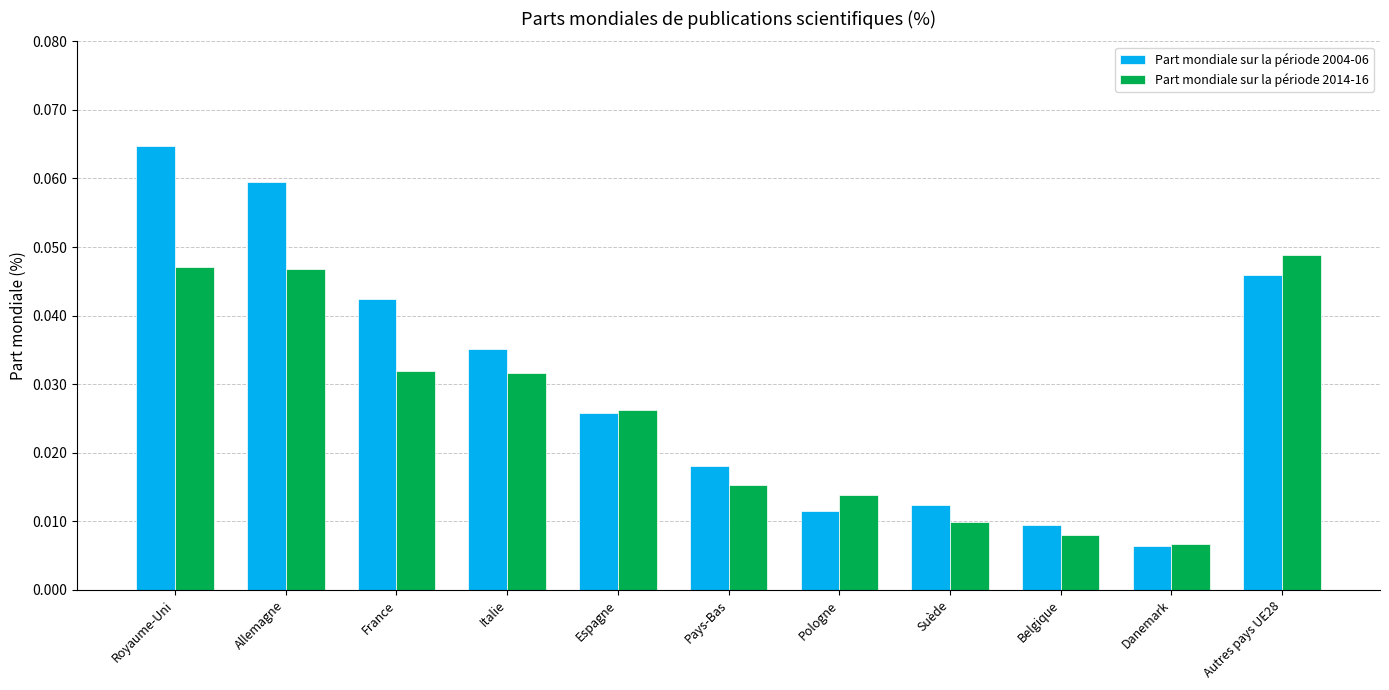

At how many categories does at least one series exceed 0?

11